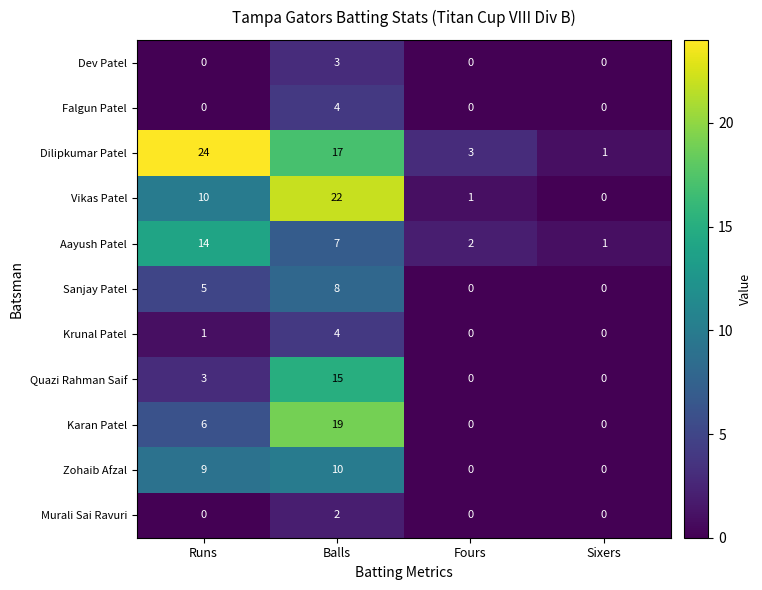

What is the maximum value shown in the chart?

24